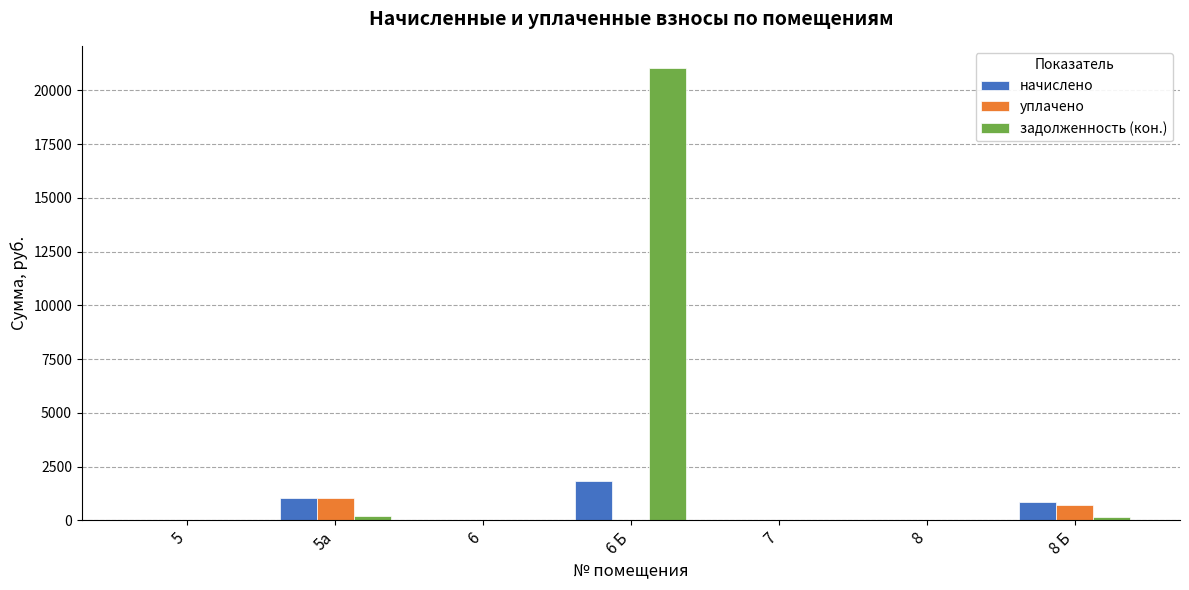

Which series changed the most between 6 Б and 8?

задолженность (кон.)